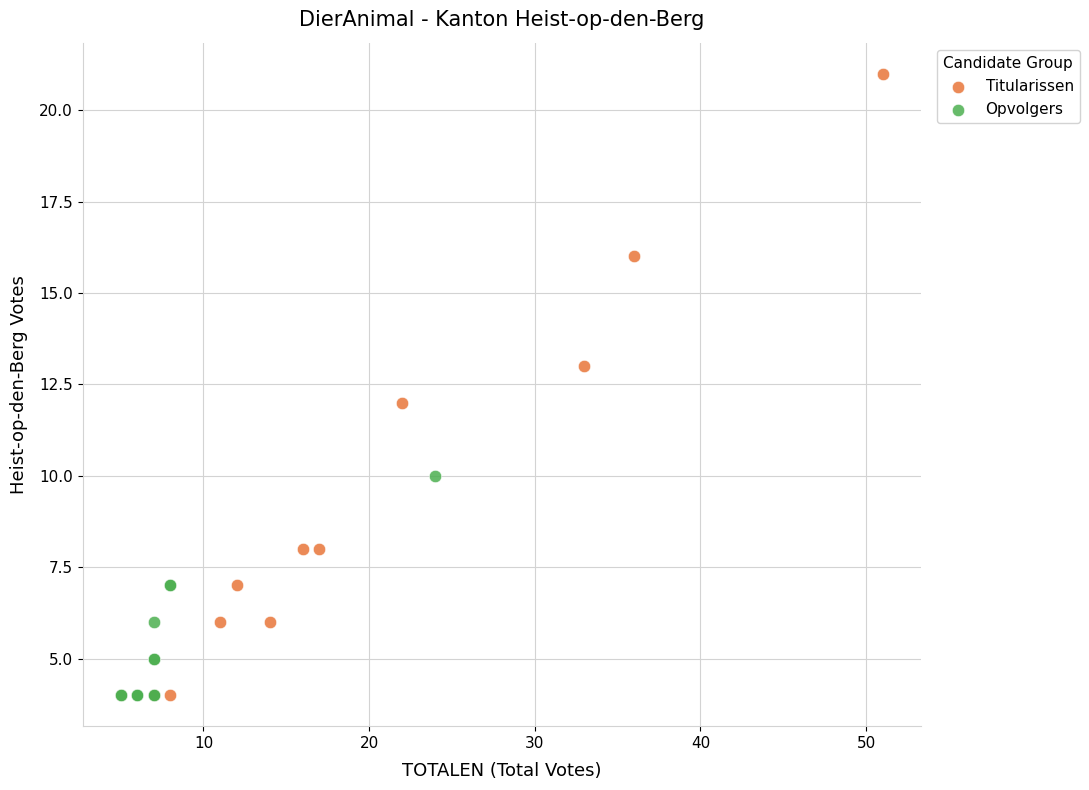

Which series has the largest Y range (max minus min)?

Titularissen